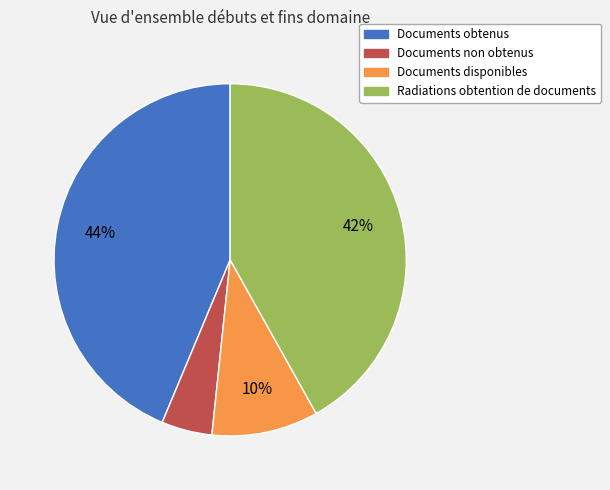

Combined, do Documents non obtenus and Documents obtenus account for over 50%?

No